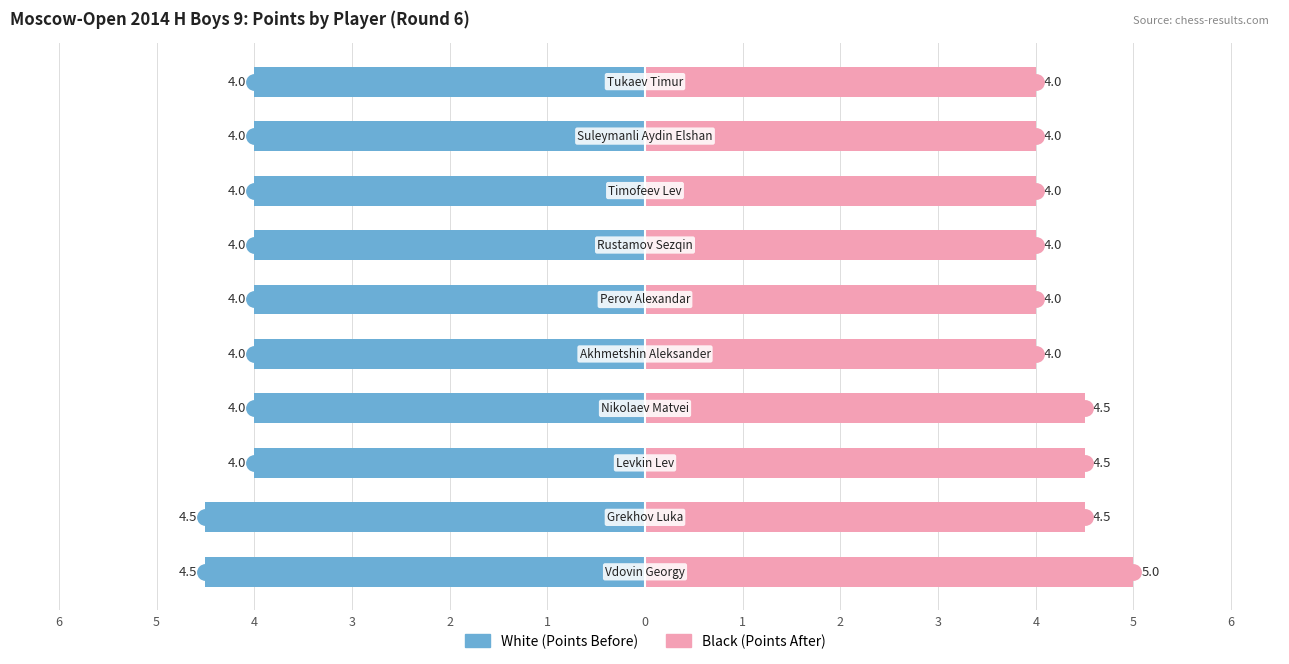

How many bars are there in total?

20